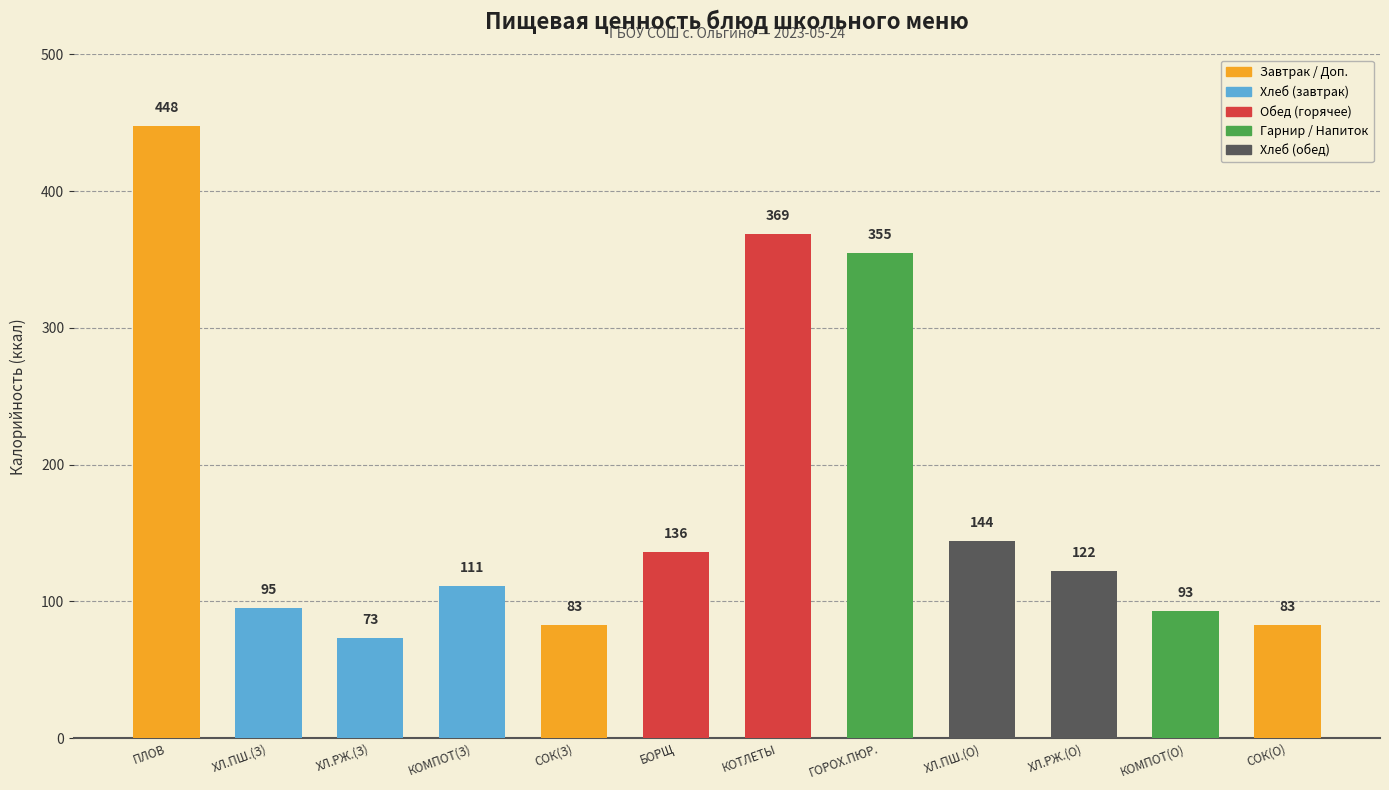

What is the greatest value displayed?

448